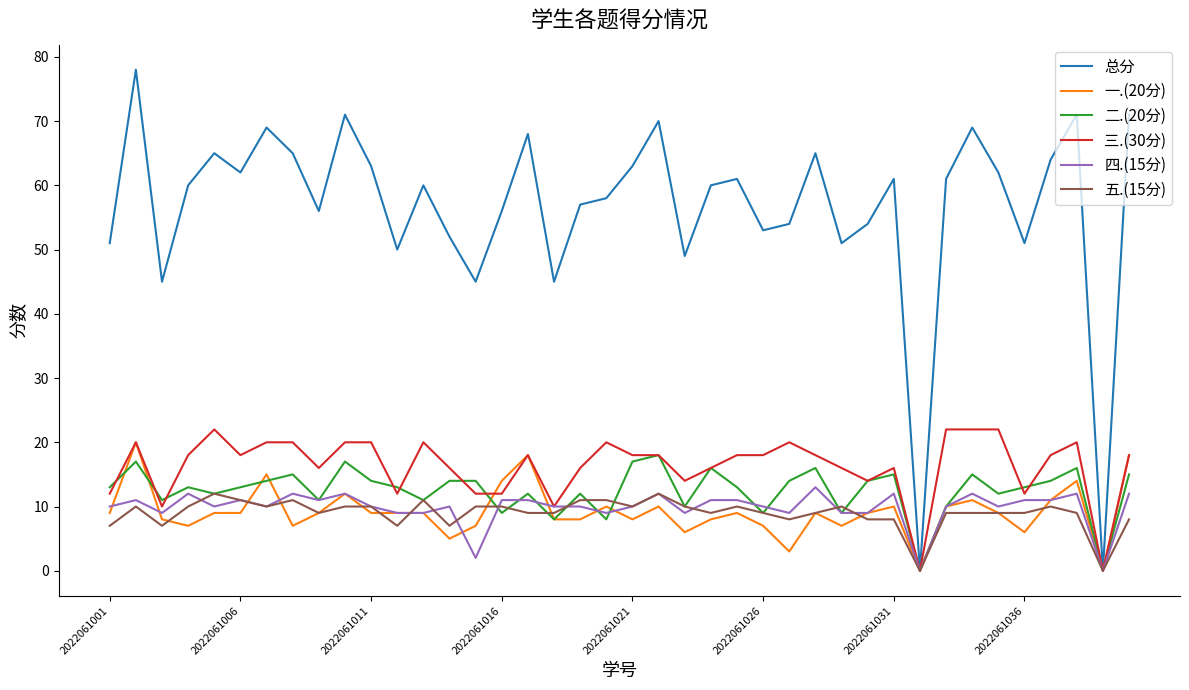

Which series has the largest total across all categories?

总分